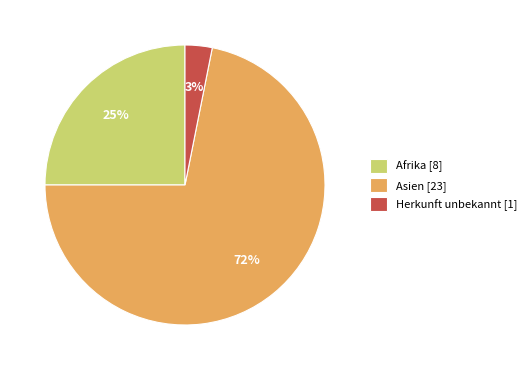

What is the majority slice?

Asien [23]